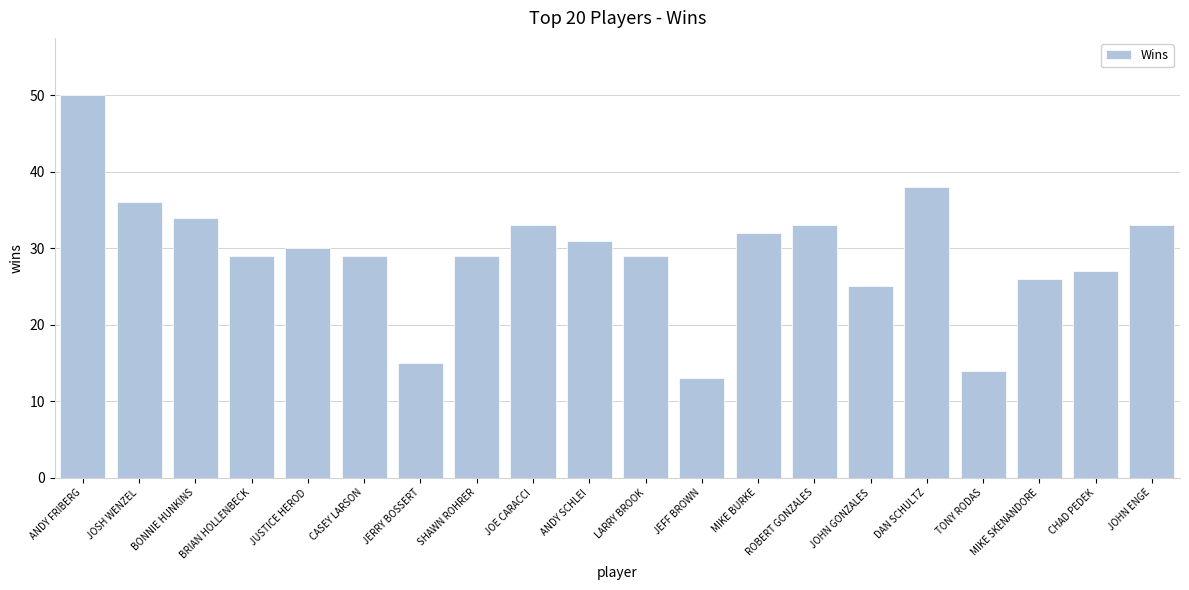

Which label corresponds to the largest value in the chart?

ANDY FRIBERG